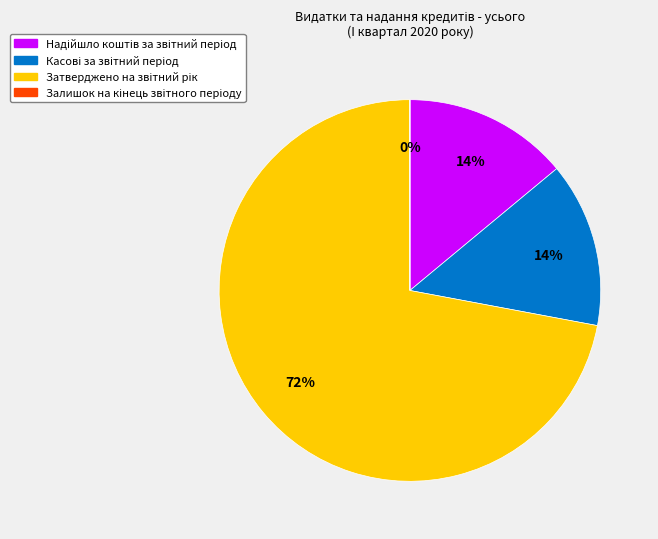

To the nearest percent, what is the average slice percentage?

25%